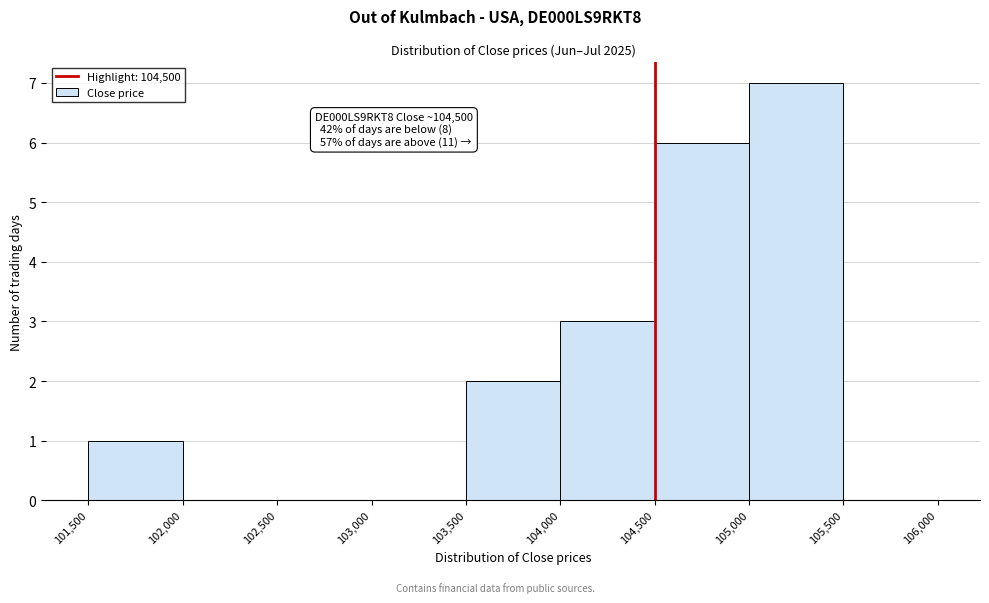

Which range on the x-axis has the tallest bar?

105,000 to 105,500